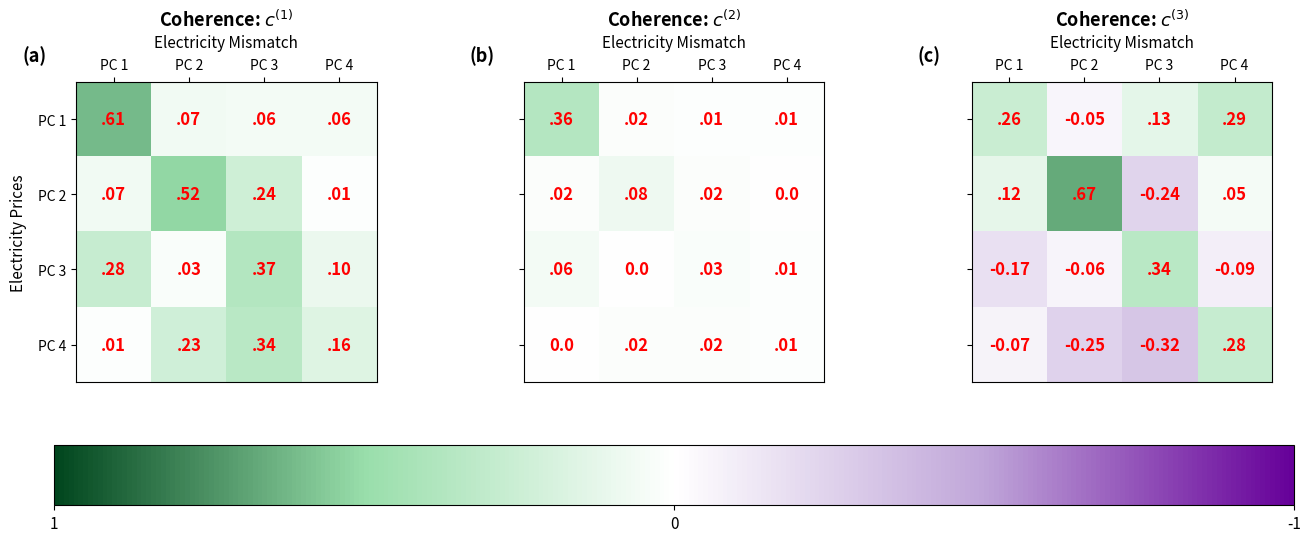

True or false: PC 2 has a value of 0.2 at PC 1.

False